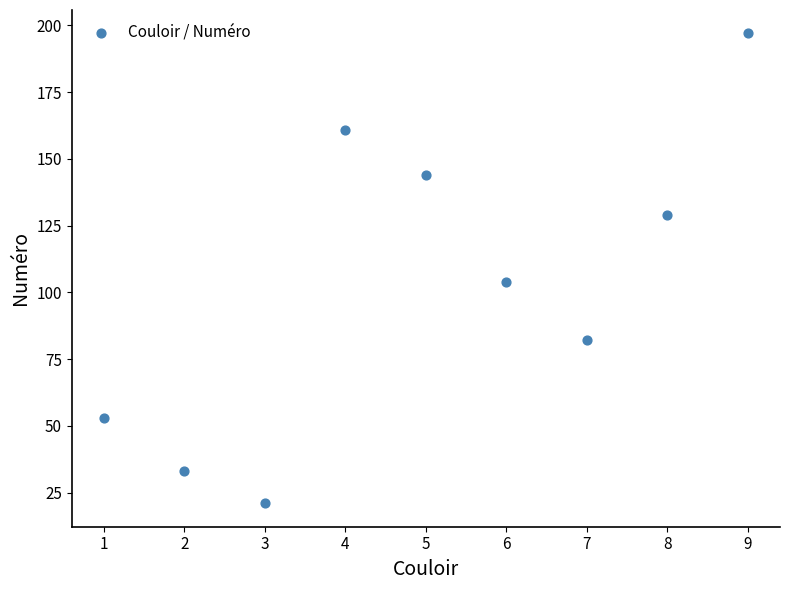

What is the range of X values (max minus min)?

8